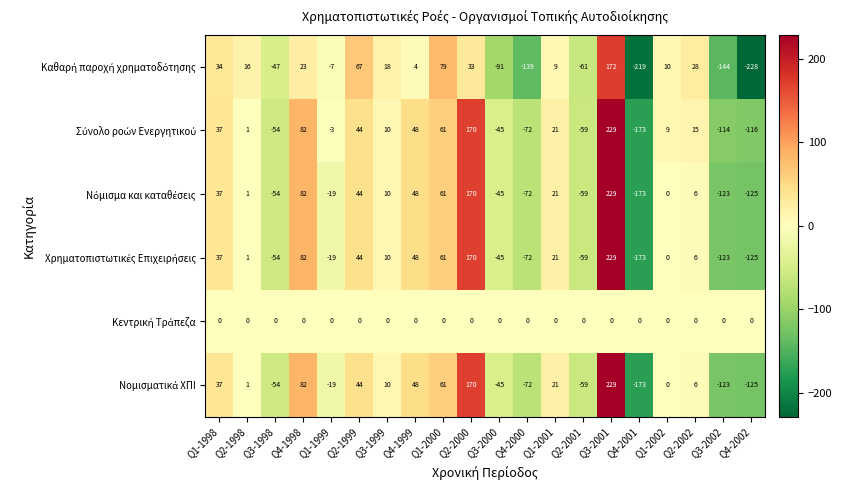

What is the difference between the highest and lowest values at Q2-1999?

67